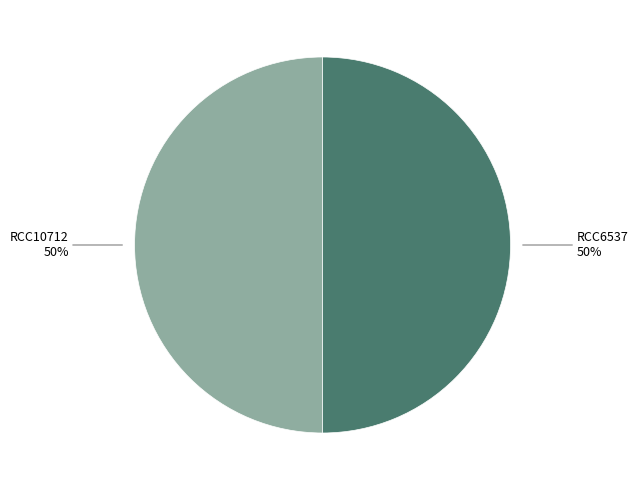

What percentage is the RCC10712 slice, to the nearest percent?

50%